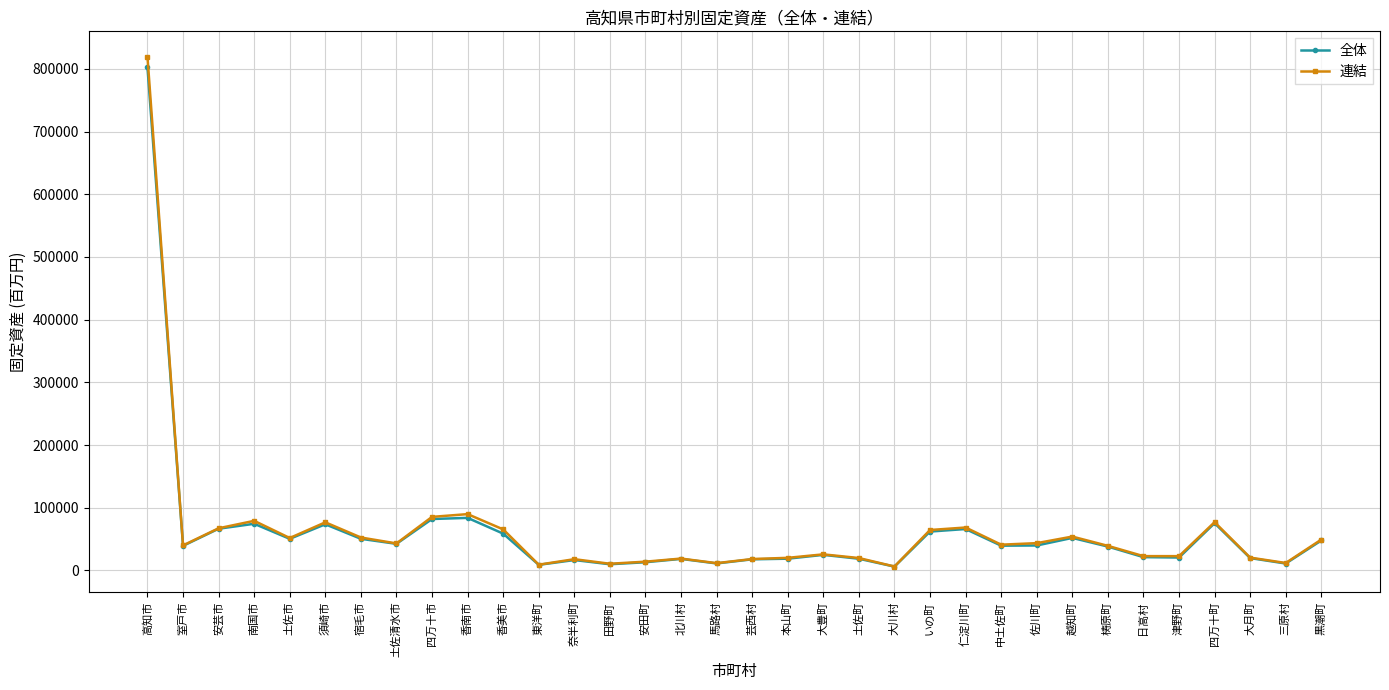

True or false: 全体 has more than 2 points higher than both neighbors.

True